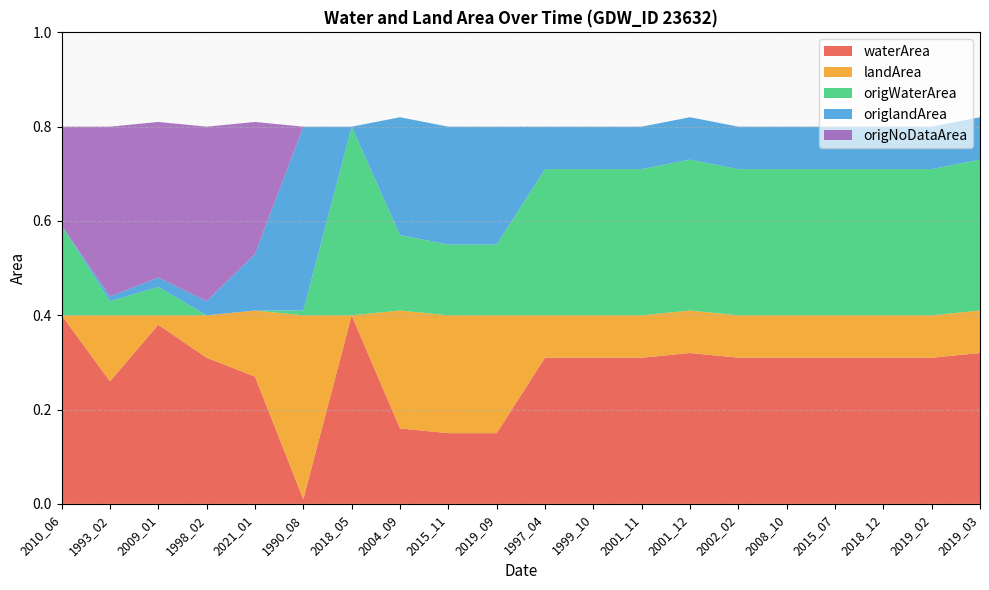

Reading left to right, extract all data points from this chart.

waterArea: 2010_06=0.4	1993_02=0.3	2009_01=0.4	1998_02=0.3	2021_01=0.3	1990_08=0.0	2018_05=0.4	2004_09=0.2	2015_11=0.1	2019_09=0.1	1997_04=0.3	1999_10=0.3	2001_11=0.3	2001_12=0.3	2002_02=0.3	2008_10=0.3	2015_07=0.3	2018_12=0.3	2019_02=0.3	2019_03=0.3
landArea: 2010_06=0.0	1993_02=0.1	2009_01=0.0	1998_02=0.1	2021_01=0.1	1990_08=0.4	2018_05=0.0	2004_09=0.2	2015_11=0.2	2019_09=0.2	1997_04=0.1	1999_10=0.1	2001_11=0.1	2001_12=0.1	2002_02=0.1	2008_10=0.1	2015_07=0.1	2018_12=0.1	2019_02=0.1	2019_03=0.1
origWaterArea: 2010_06=0.2	1993_02=0.0	2009_01=0.1	1998_02=0.0	2021_01=0.0	1990_08=0.0	2018_05=0.4	2004_09=0.2	2015_11=0.1	2019_09=0.1	1997_04=0.3	1999_10=0.3	2001_11=0.3	2001_12=0.3	2002_02=0.3	2008_10=0.3	2015_07=0.3	2018_12=0.3	2019_02=0.3	2019_03=0.3
origlandArea: 2010_06=0.0	1993_02=0.0	2009_01=0.0	1998_02=0.0	2021_01=0.1	1990_08=0.4	2018_05=0.0	2004_09=0.2	2015_11=0.2	2019_09=0.2	1997_04=0.1	1999_10=0.1	2001_11=0.1	2001_12=0.1	2002_02=0.1	2008_10=0.1	2015_07=0.1	2018_12=0.1	2019_02=0.1	2019_03=0.1
origNoDataArea: 2010_06=0.2	1993_02=0.4	2009_01=0.3	1998_02=0.4	2021_01=0.3	1990_08=0.0	2018_05=0.0	2004_09=0.0	2015_11=0.0	2019_09=0.0	1997_04=0.0	1999_10=0.0	2001_11=0.0	2001_12=0.0	2002_02=0.0	2008_10=0.0	2015_07=0.0	2018_12=0.0	2019_02=0.0	2019_03=0.0